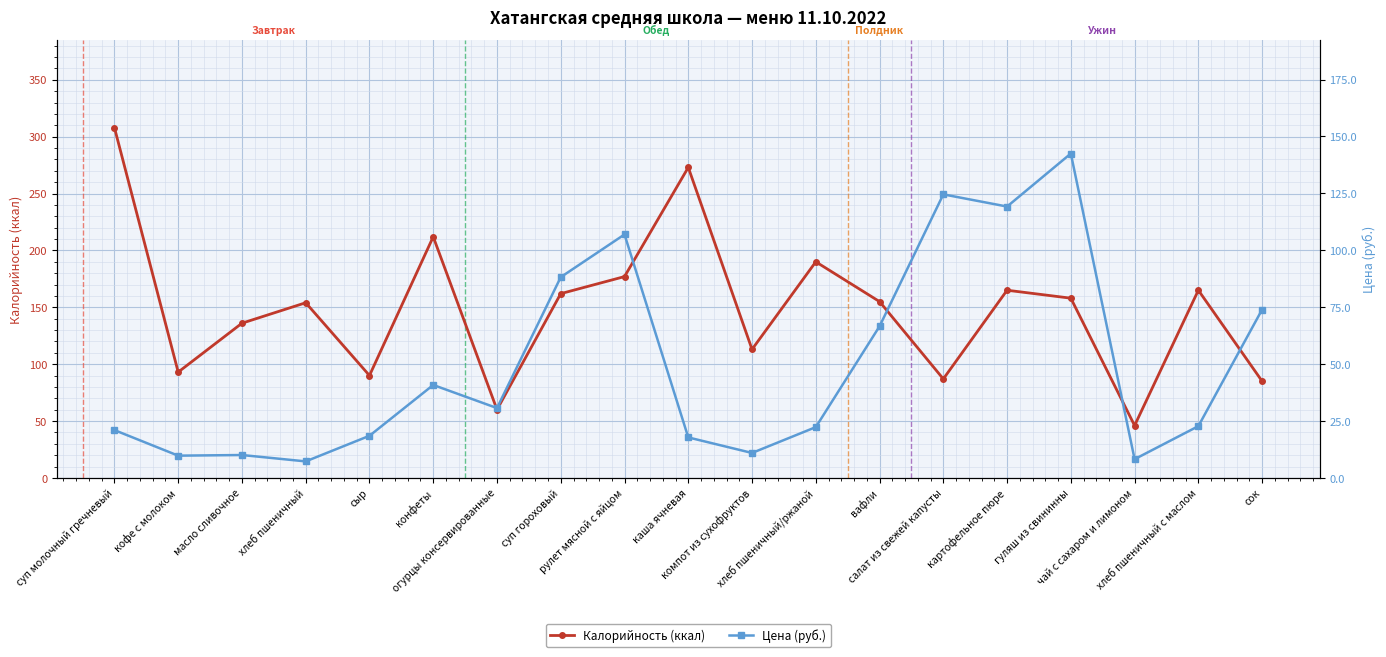

What value does the Калорийность (ккал) series have at рулет мясной с яйцом?

177